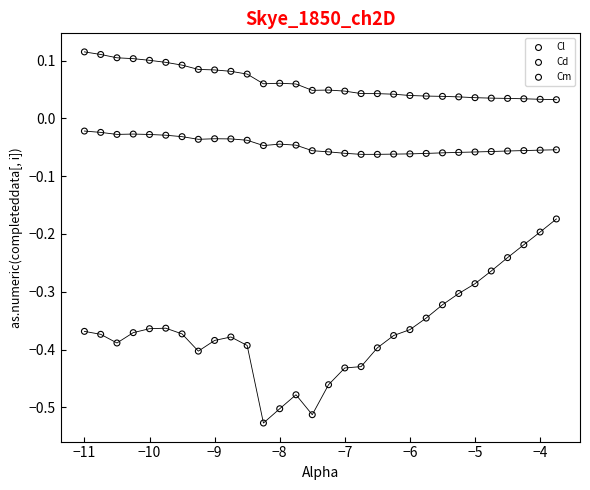

What are all the series names shown in the legend?

Cl, Cd, Cm